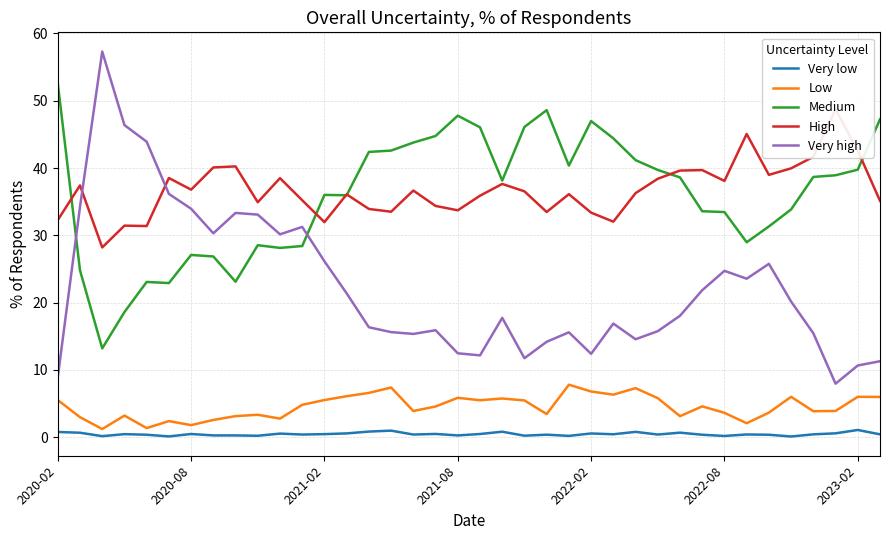

Reading left to right, extract all data points from this chart.

Very low: 0.8	0.6	0.1	0.4	0.3	0.1	0.5	0.2	0.2	0.2	0.5	0.4	0.4	0.5	0.8	0.9	0.4	0.5	0.2	0.5	0.8	0.2	0.3	0.2	0.5	0.4	0.8	0.4	0.7	0.3	0.2	0.4	0.3	0.1	0.4	0.6	1.1	0.4
Low: 5.5	3.0	1.2	3.2	1.3	2.4	1.8	2.5	3.1	3.3	2.7	4.8	5.5	6.1	6.6	7.4	3.9	4.5	5.8	5.5	5.7	5.4	3.4	7.8	6.8	6.3	7.3	5.8	3.1	4.6	3.6	2.0	3.6	6.0	3.8	3.9	6.0	6.0
Medium: 52.6	24.8	13.2	18.6	23.1	22.9	27.1	26.9	23.1	28.5	28.1	28.4	36.0	36.0	42.4	42.6	43.8	44.8	47.8	46.0	38.1	46.1	48.6	40.4	47.0	44.4	41.2	39.7	38.6	33.6	33.5	29.0	31.3	33.8	38.7	38.9	39.8	47.2
High: 32.3	37.4	28.2	31.4	31.4	38.5	36.8	40.1	40.2	34.9	38.5	35.2	31.9	36.1	33.9	33.5	36.6	34.4	33.7	35.9	37.6	36.5	33.5	36.1	33.4	32.0	36.3	38.4	39.6	39.7	38.1	45.1	39.0	40.0	41.7	48.7	42.6	35.1
Very high: 8.9	34.2	57.3	46.4	43.9	36.1	33.9	30.3	33.3	33.1	30.1	31.2	26.1	21.4	16.3	15.6	15.3	15.9	12.4	12.1	17.7	11.7	14.2	15.6	12.4	16.9	14.5	15.7	18.0	21.8	24.7	23.5	25.8	20.1	15.4	7.9	10.6	11.3